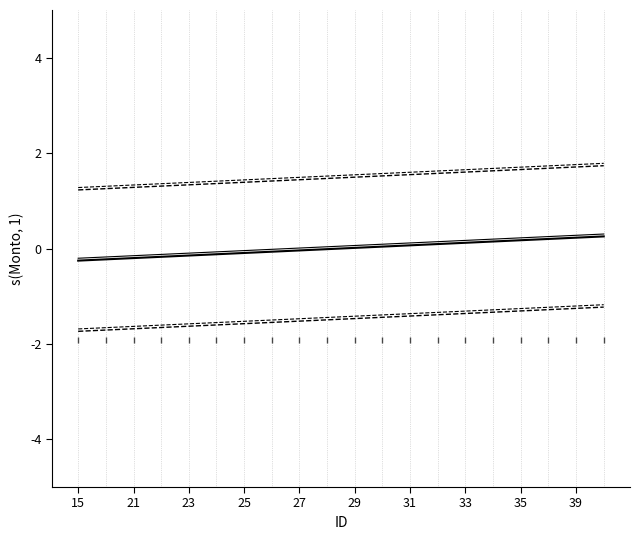

How many lines are shown in the chart?

6